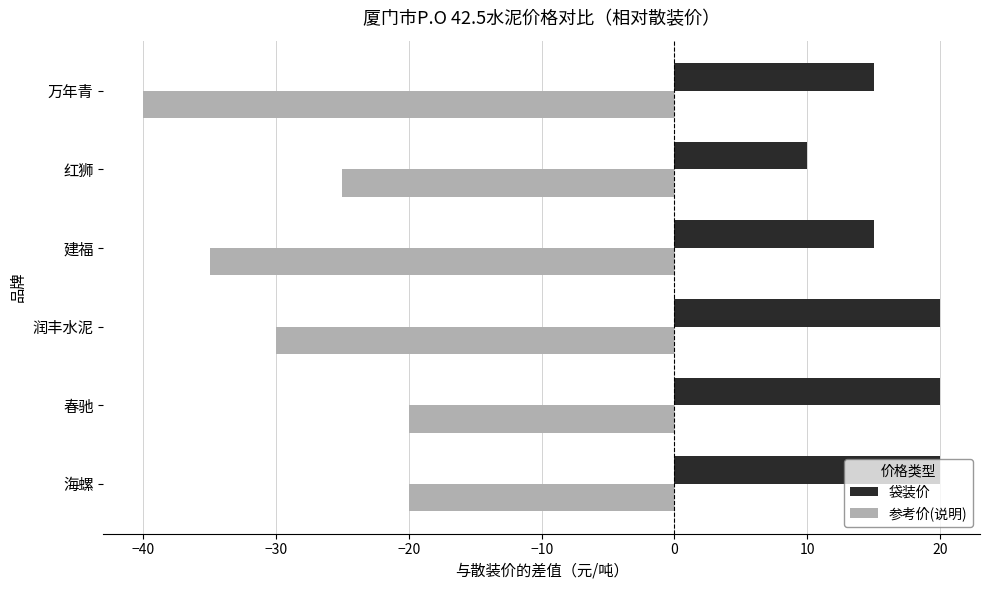

What is the sum of all 袋装价 values?

100